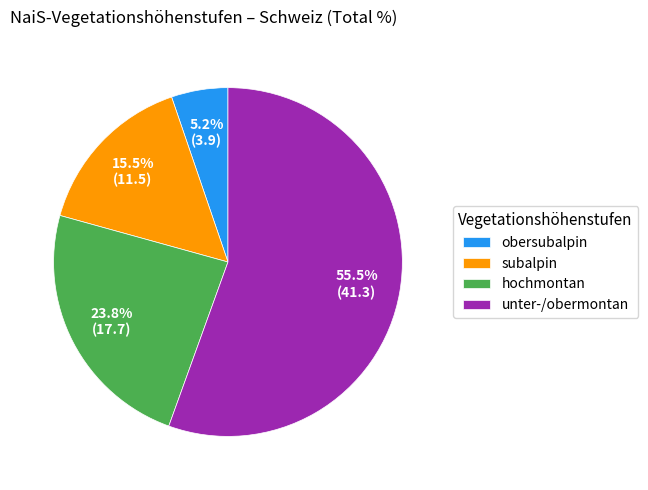

Is unter-/obermontan the majority of the pie?

Yes